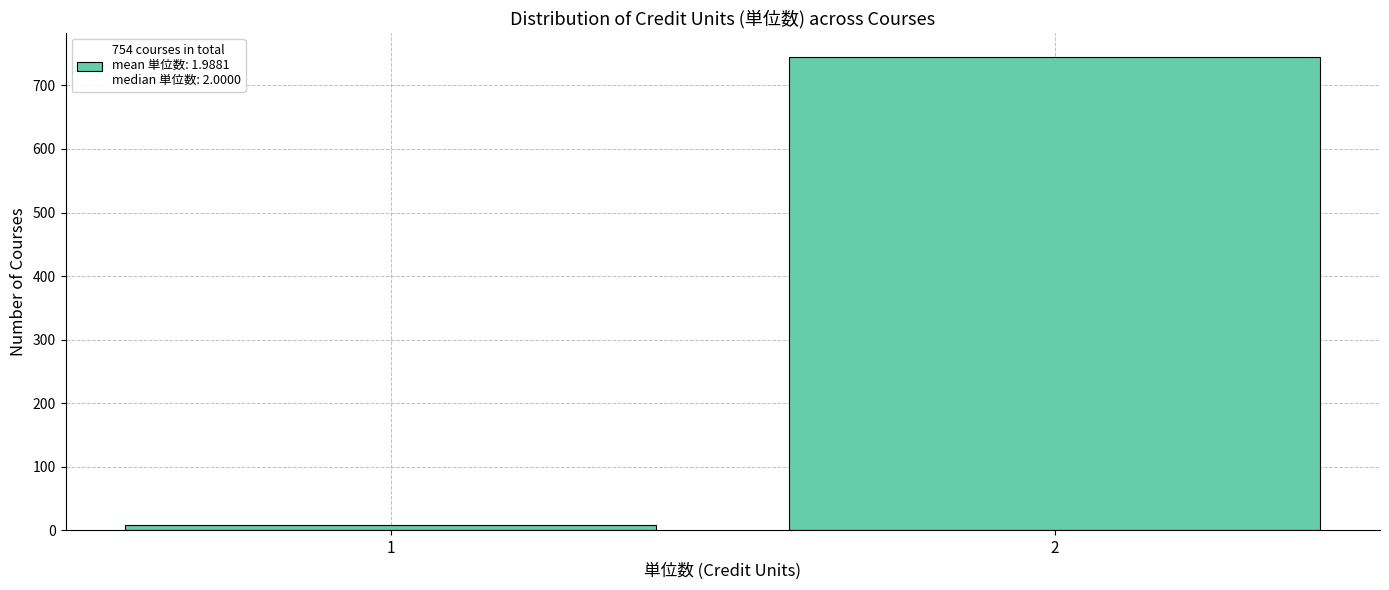

Reading left to right, list all the values displayed in this chart.

1=9	2=745